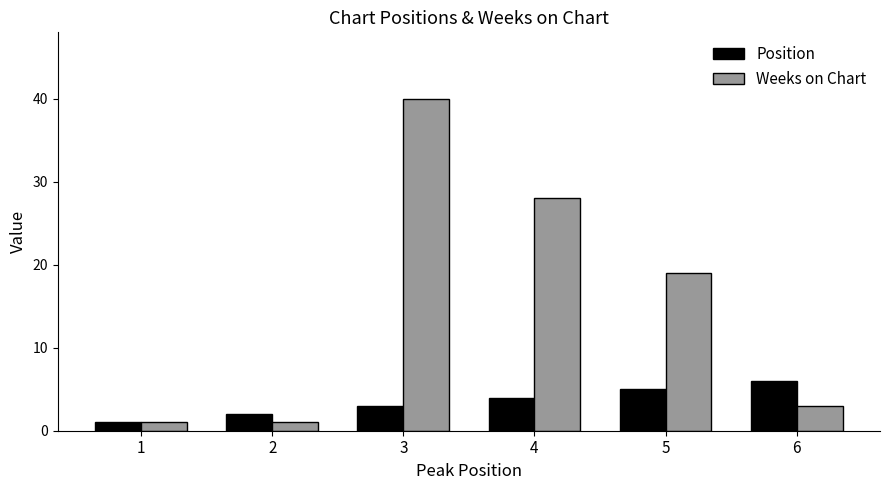

Which series has the largest total across all categories?

Weeks on Chart